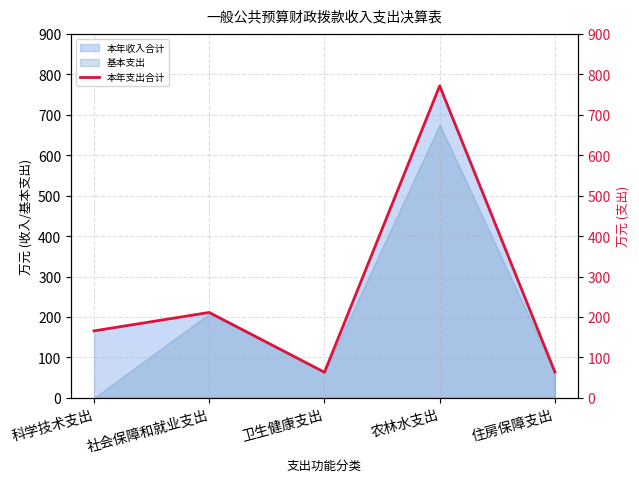

Read the 本年收入合计 value at 农林水支出.

771.9